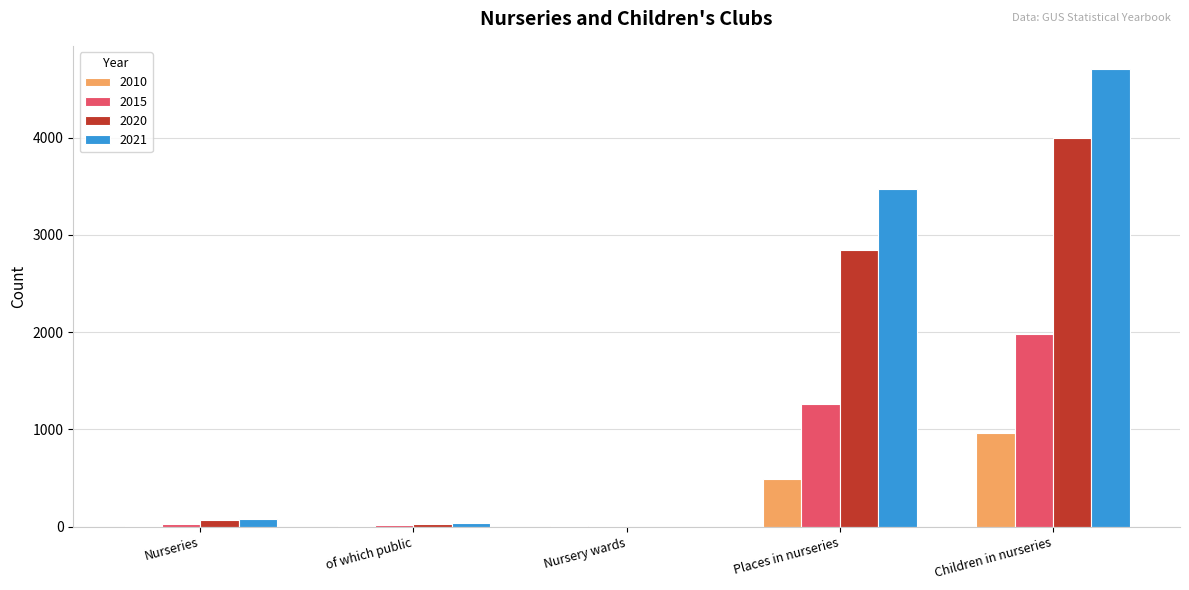

The value of 2021 at Places in nurseries is 3475. True or false?

True